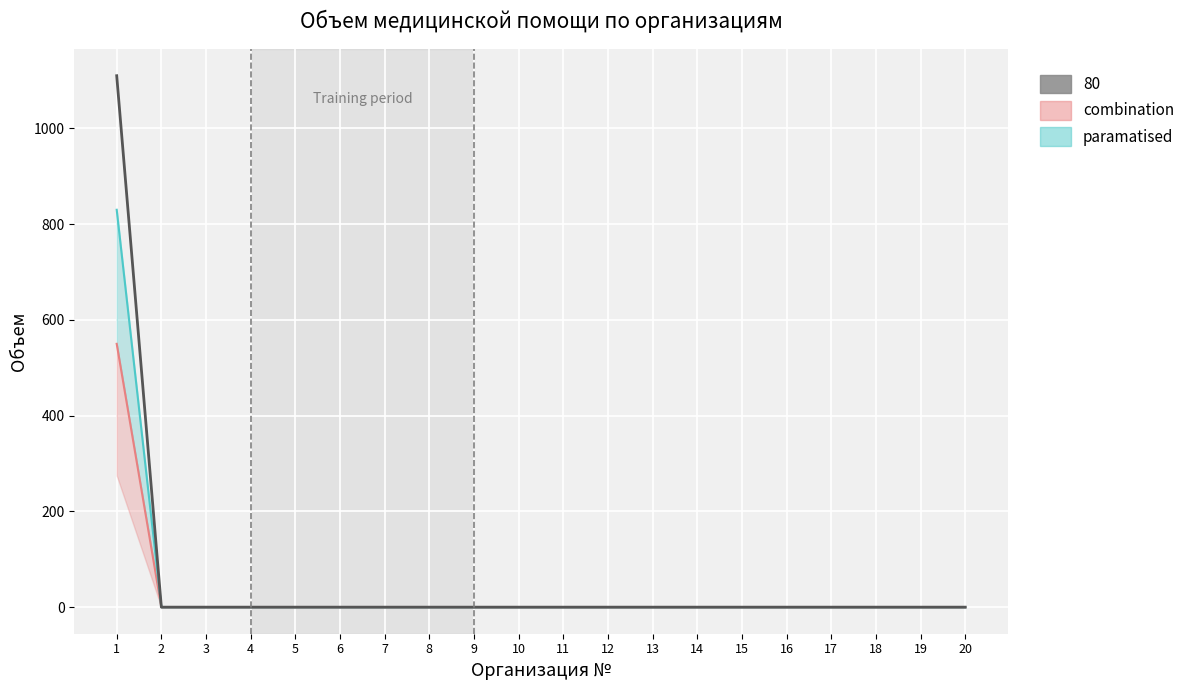

What is the difference between the Объем Q3 values at 1 and 17?

1110